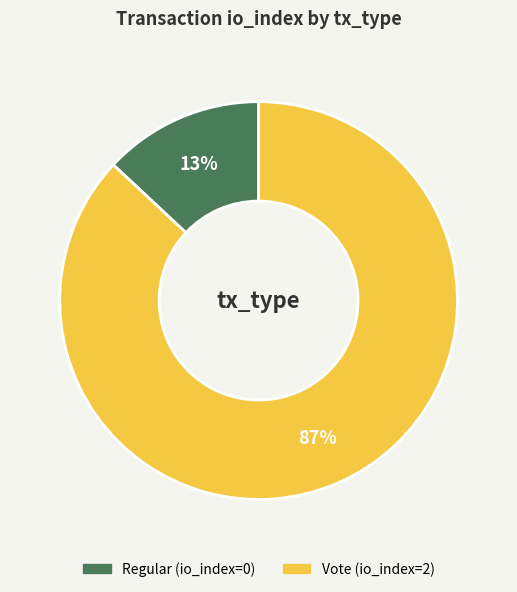

Combined, do Vote and Regular account for over 50%?

Yes